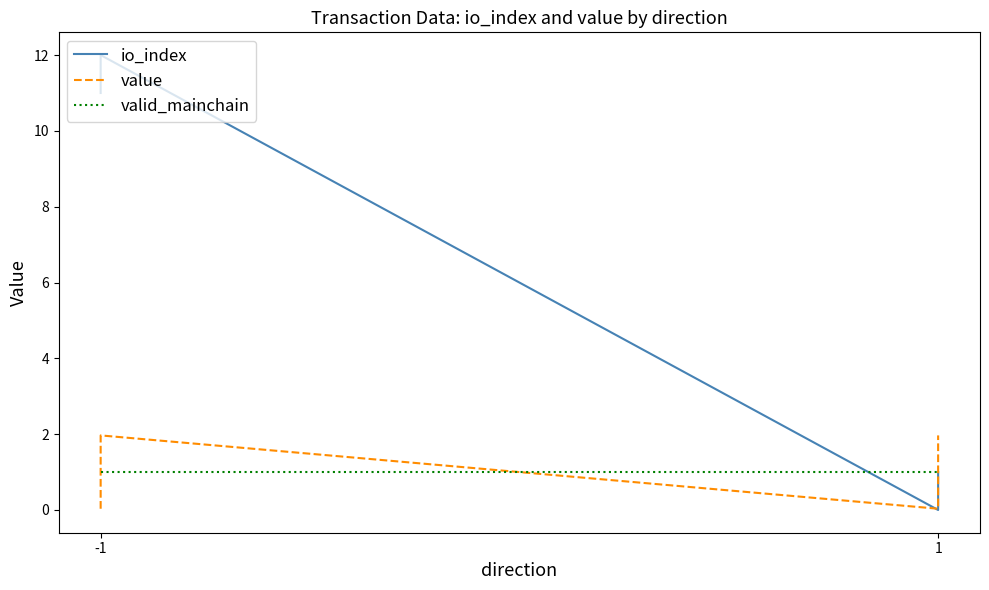

Where do valid_mainchain and io_index first cross each other?

-1 and 1